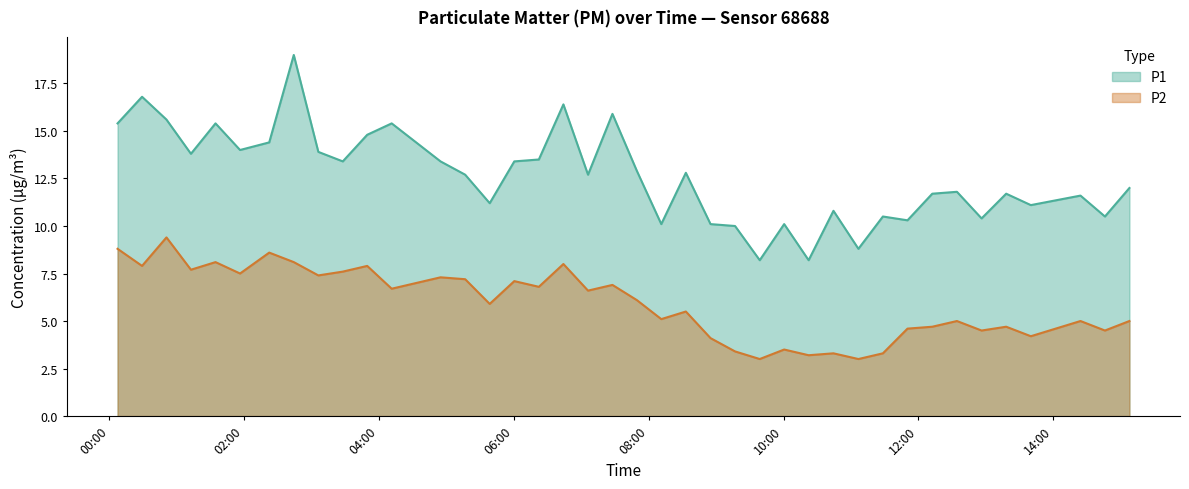

What position from the right is 2022-10-23T10:44:21?

12